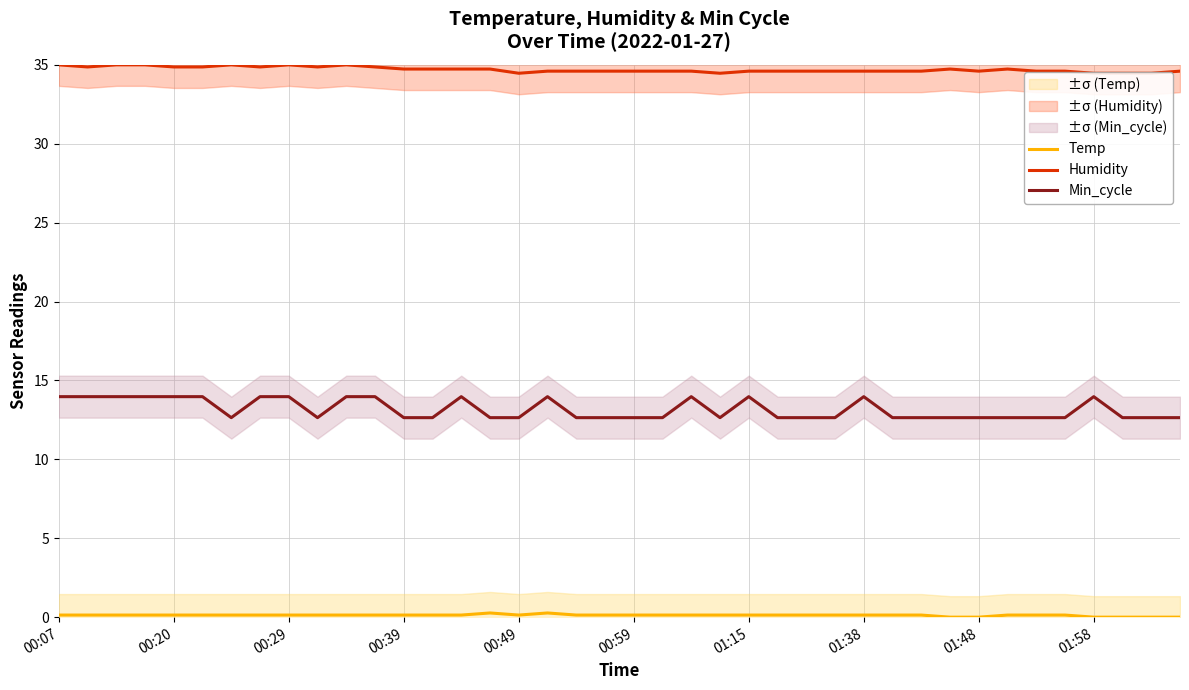

True or false: Min_cycle and Temp intersect in this chart.

False